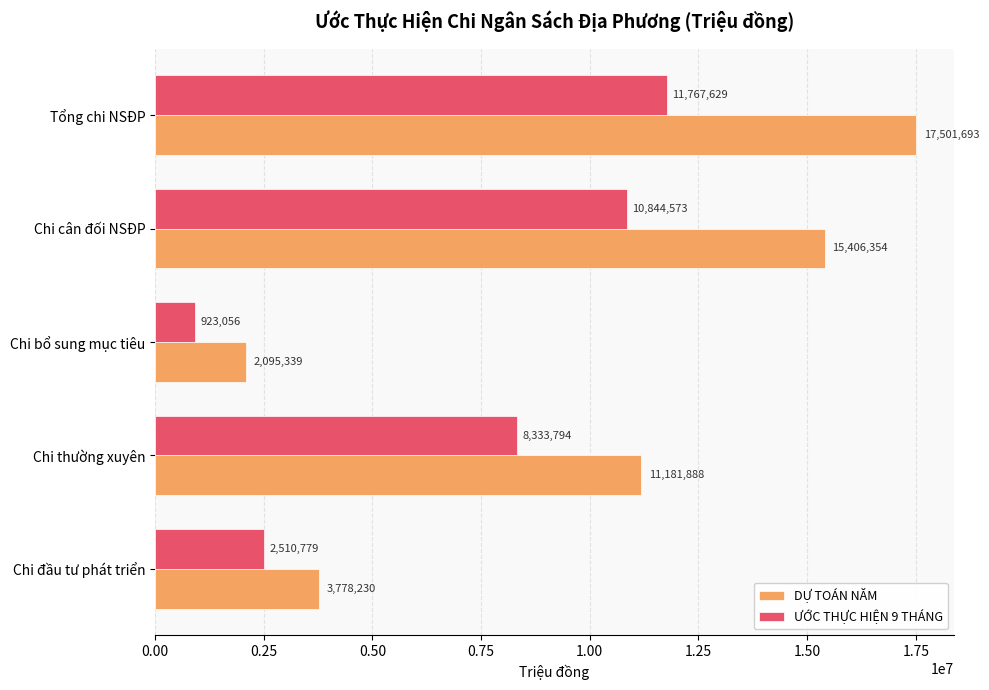

Between Chi đầu tư phát triển and Chi thường xuyên, which series saw the biggest shift?

DỰ TOÁN NĂM